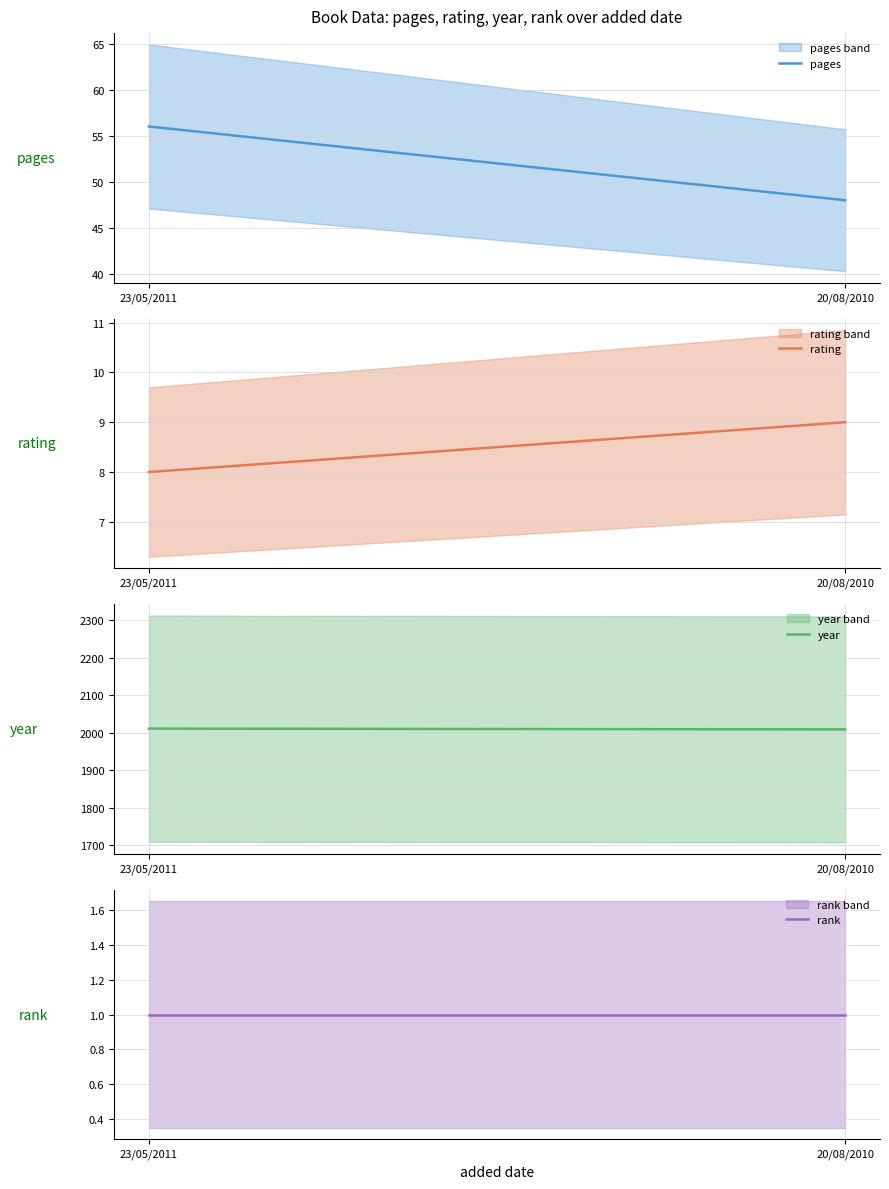

Does the chart display data point markers on the line(s)?

No